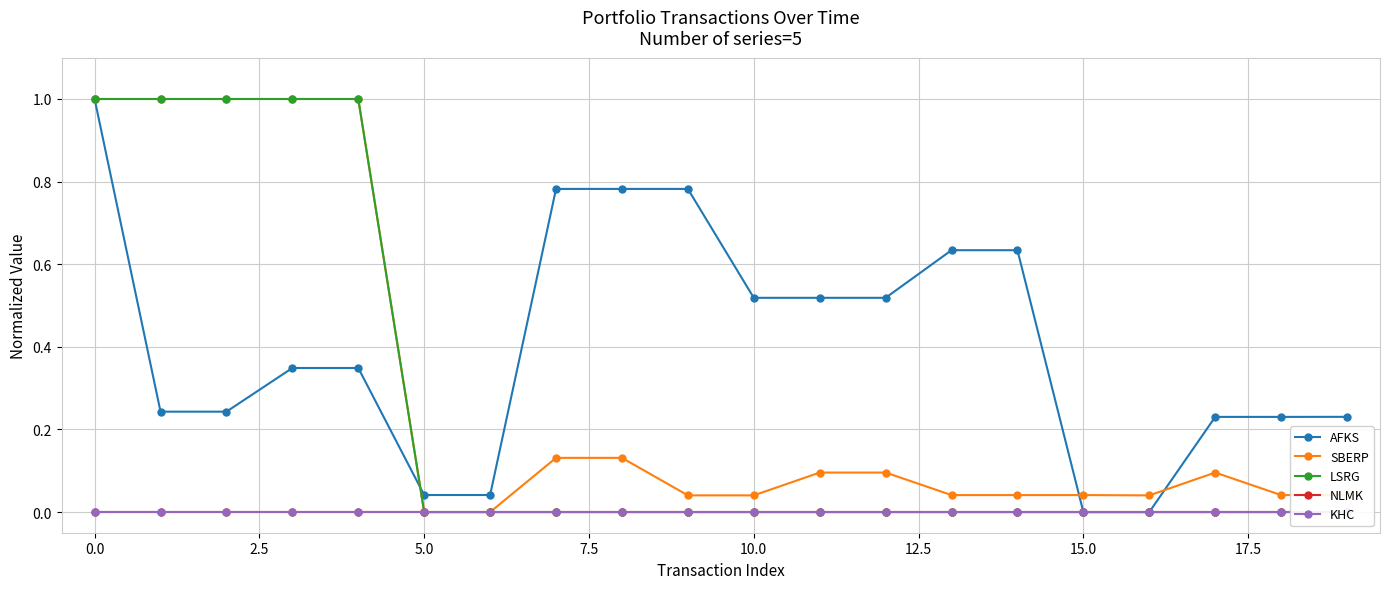

Which series has the widest spread of values?

SBERP